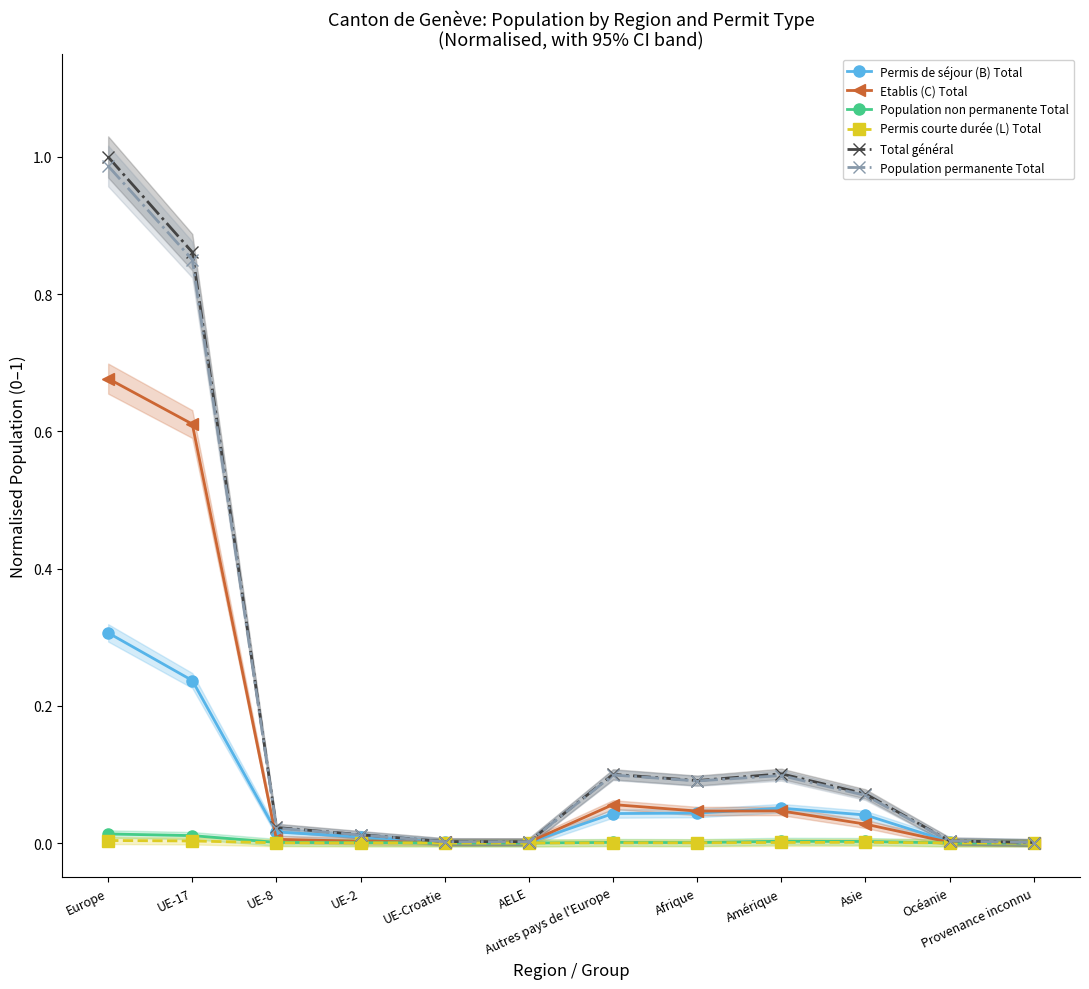

What is the average value of the Population permanente Total series?

0.2